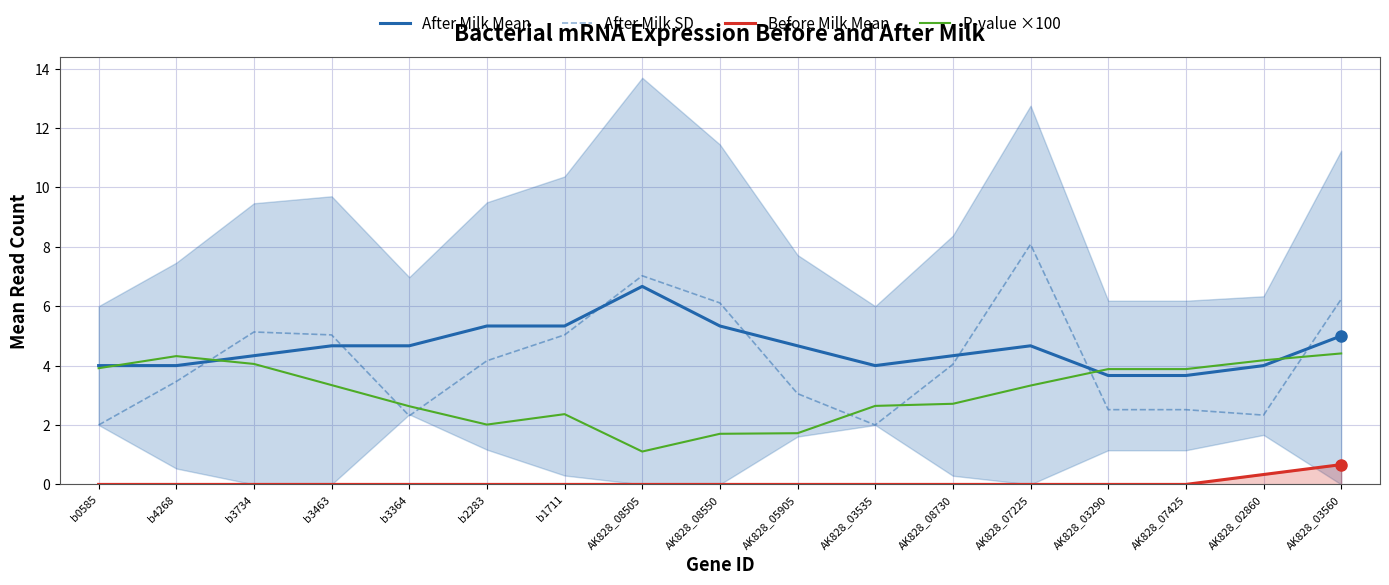

List the series in order of their peak value, highest first.

After Milk SD, After Milk Mean, P-value ×100, Before Milk Mean